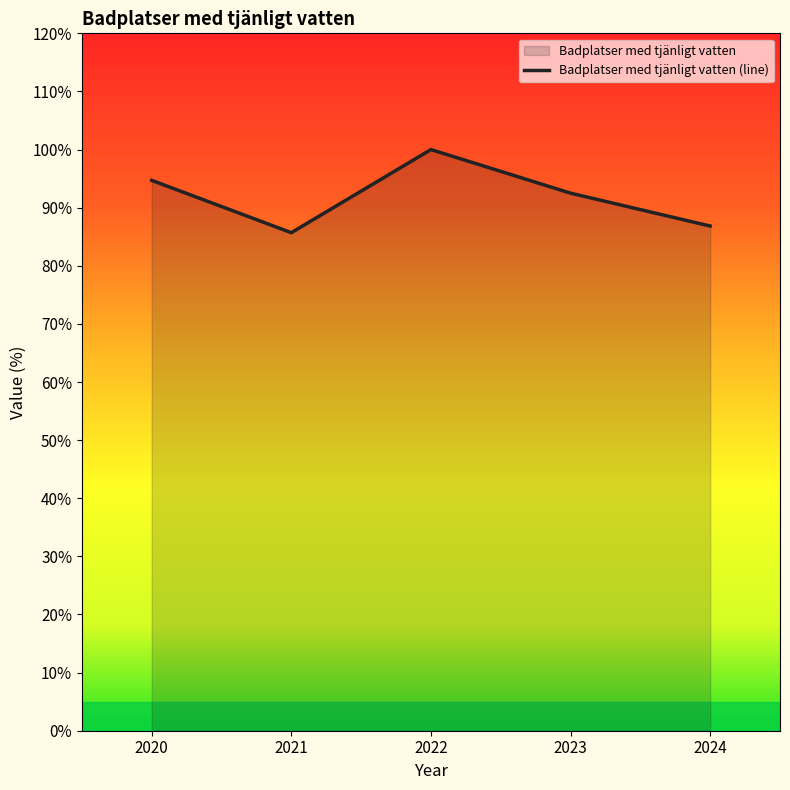

What is the change in value from 2020 to 2022?

+5.3